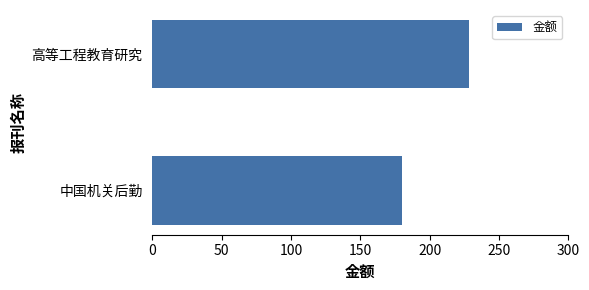

List the labels in order of value, largest first.

高等工程教育研究, 中国机关后勤